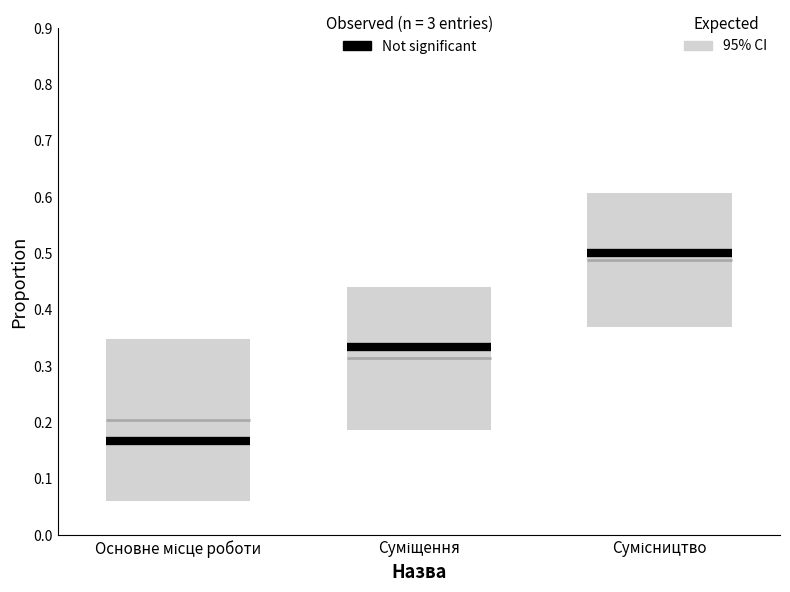

Does the chart have visible grid lines?

No